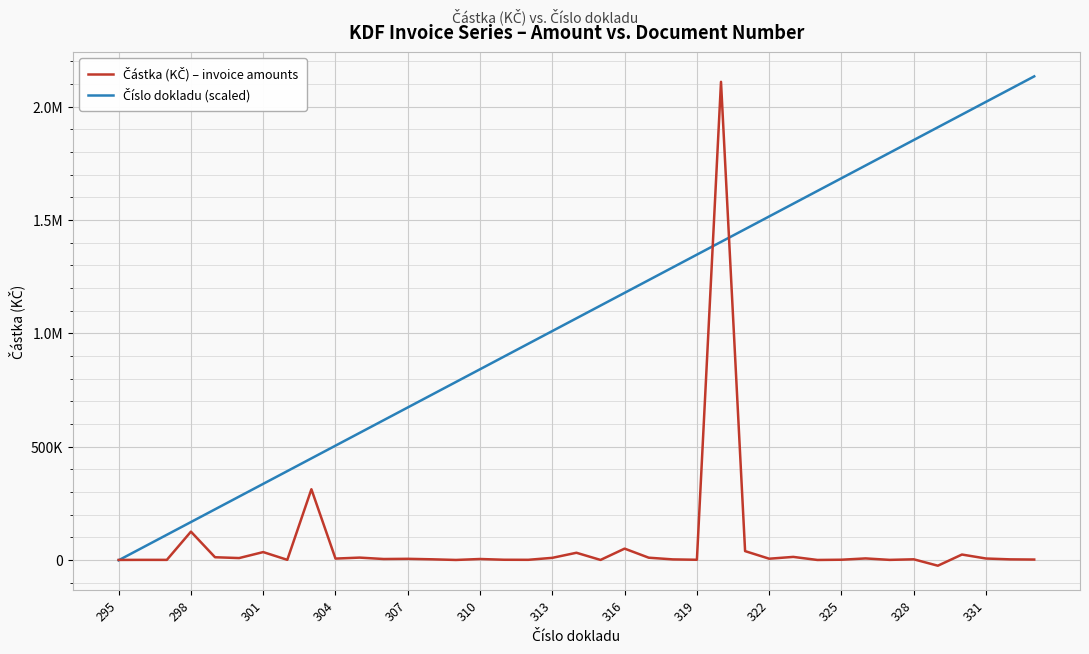

At how many categories does at least one series exceed 2043680?

3